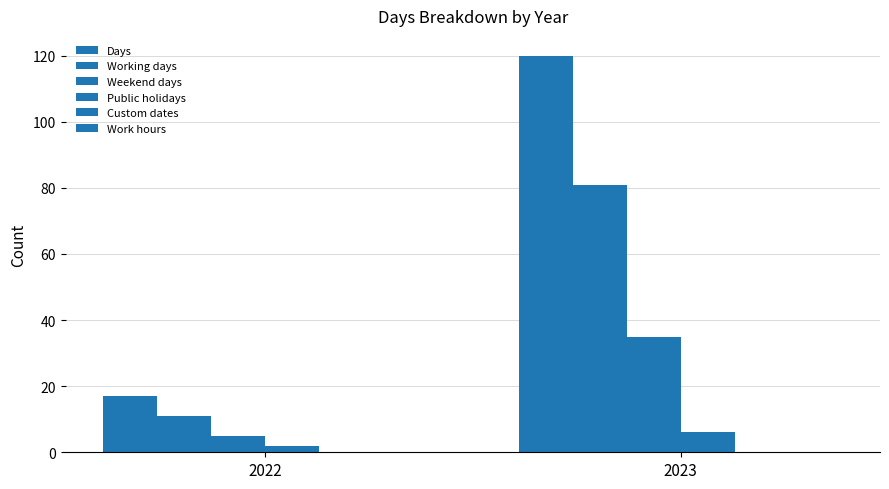

Reading right to left, extract all data points from this chart.

Days: 120	17
Working days: 81	11
Weekend days: 35	5
Public holidays: 6	2
Custom dates: 0	0
Work hours: 0	0